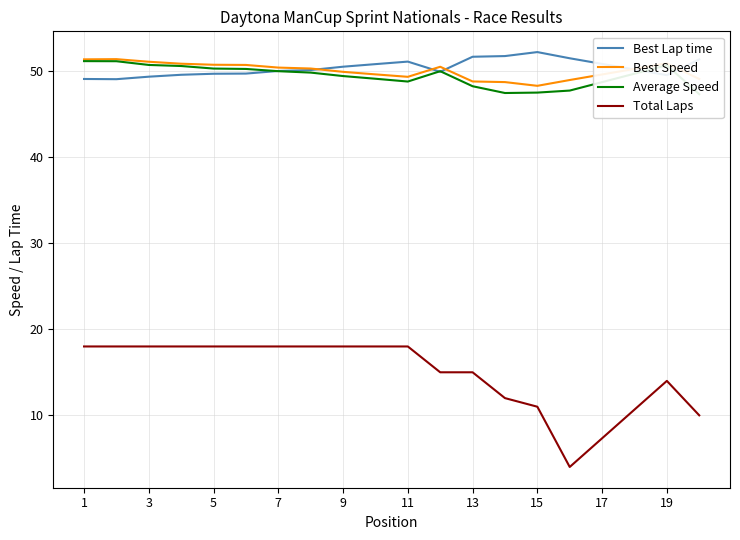

What is the difference between the highest and lowest values at 11?

32.7